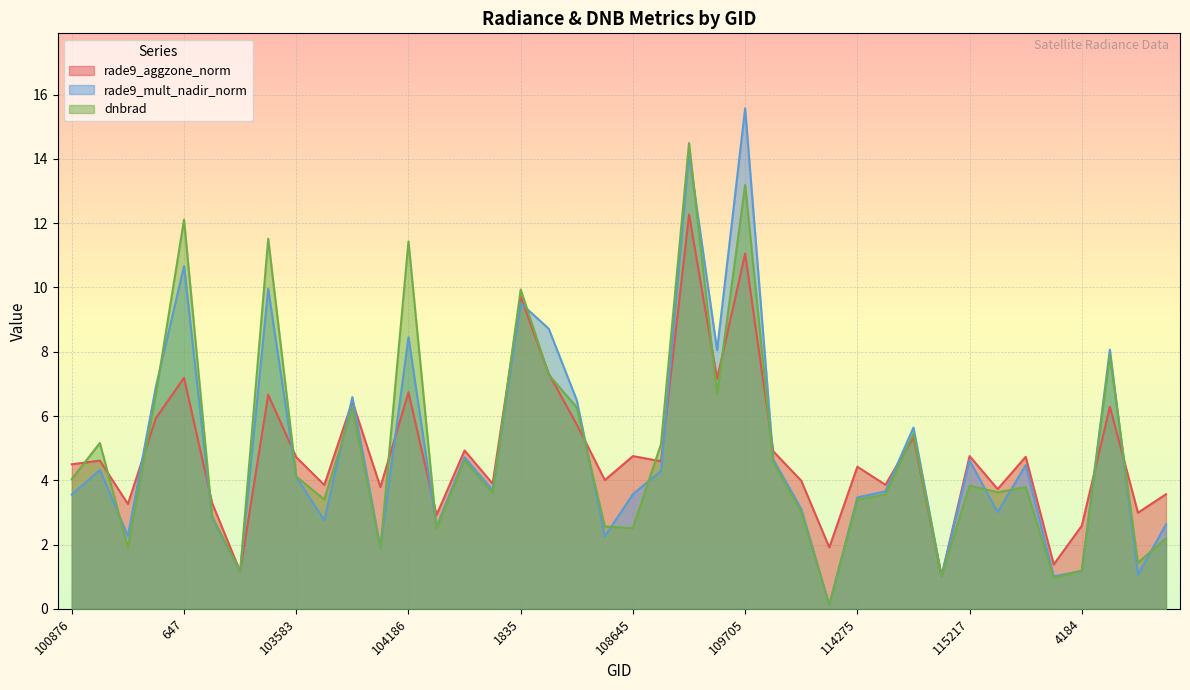

The dnbrad series shows 6.3 at 108468. True or false?

True